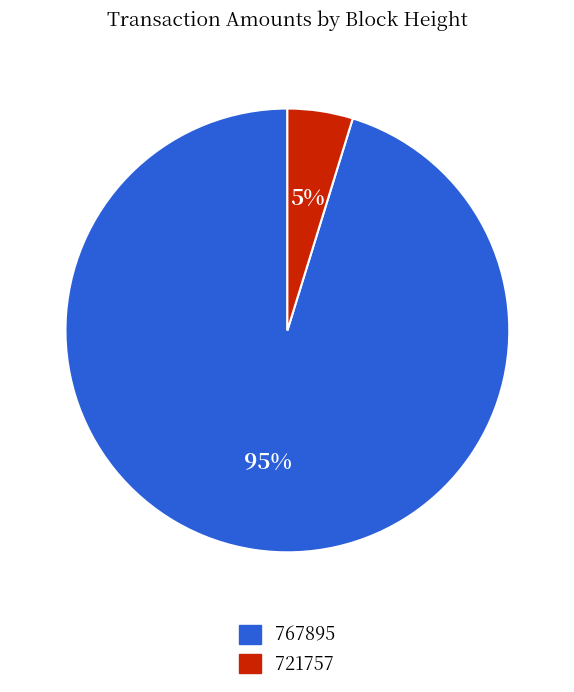

Between 721757 and 767895, which is larger?

767895